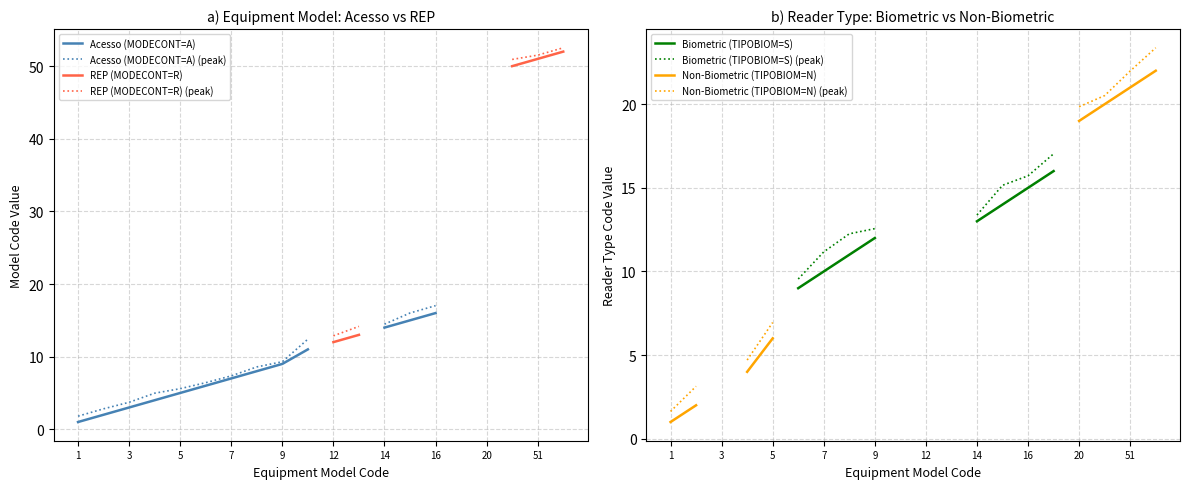

What is the difference between the REP (MODECONT=R) values at 12 and 52?

40